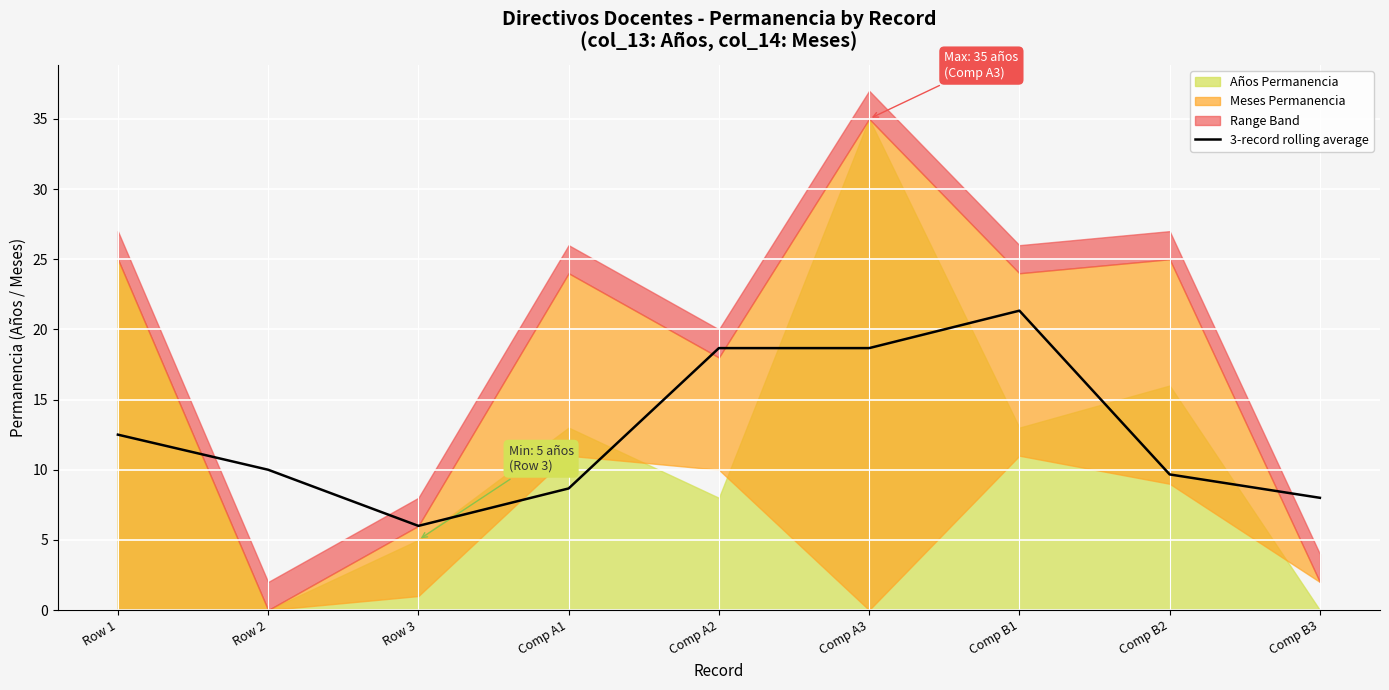

Is it true that 3-record rolling average equals 18.7 at Comp A3?

True